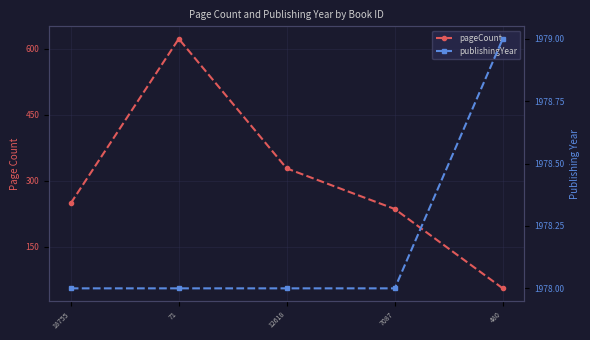

What position from the left is 71?

2